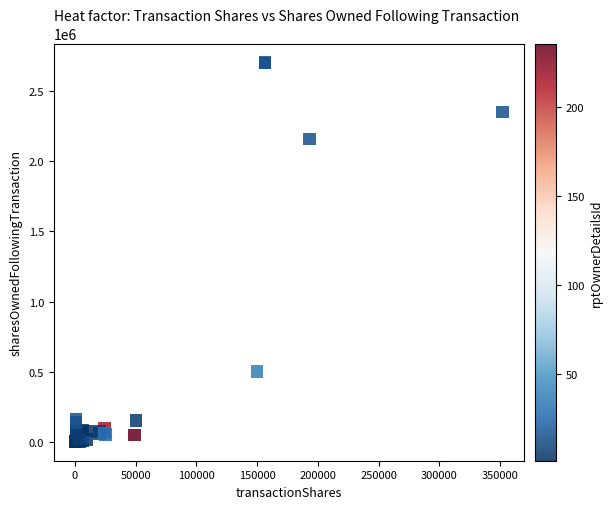

What Y value in the scatter plot is closest to 1351989?

2156037